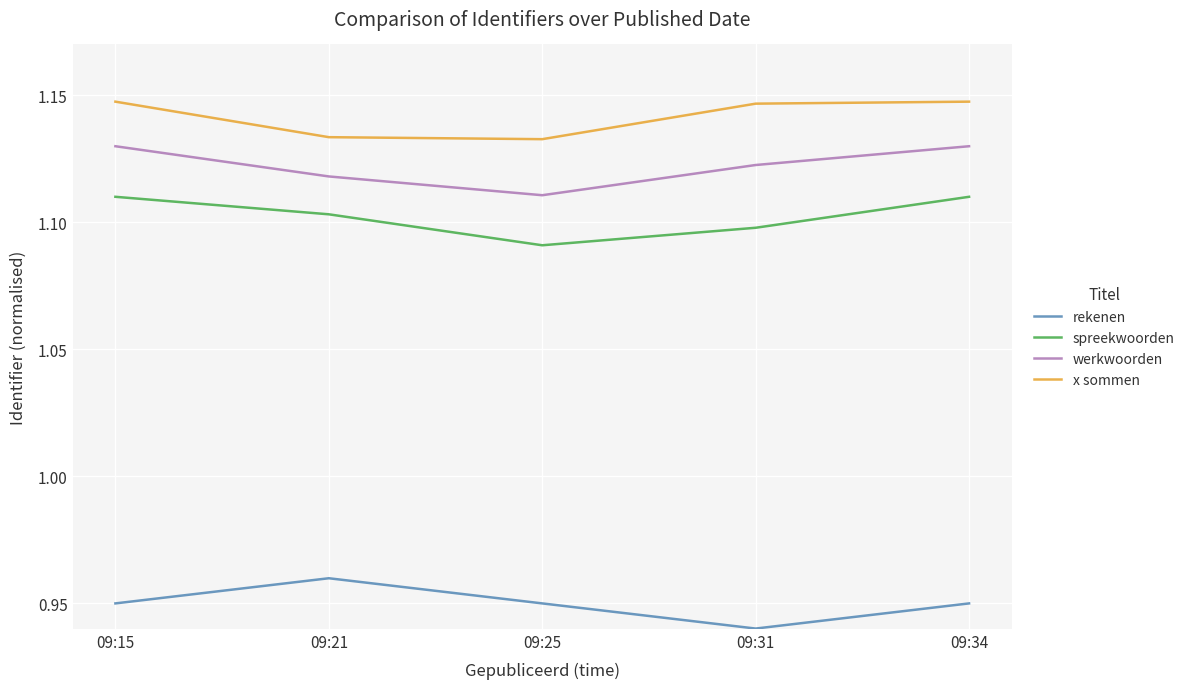

At which label does rekenen reach its minimum?

09:31